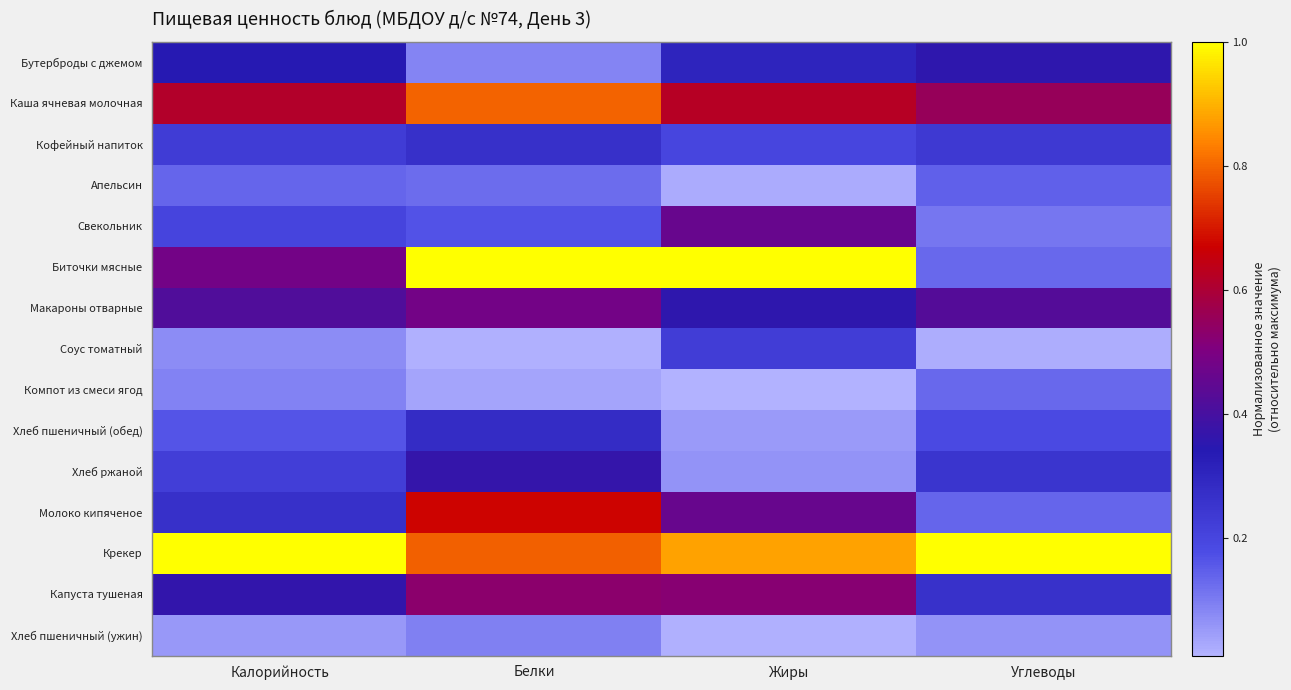

List the series in order of their peak value, lowest first.

Хлеб пшеничный (ужин), Компот из смеси ягод, Апельсин, Соус томатный, Кофейный напиток, Хлеб пшеничный (обед), Бутерброды с джемом, Хлеб ржаной, Свекольник, Макароны отварные, Капуста тушеная, Молоко кипяченое, Каша ячневая молочная, Биточки мясные, Крекер